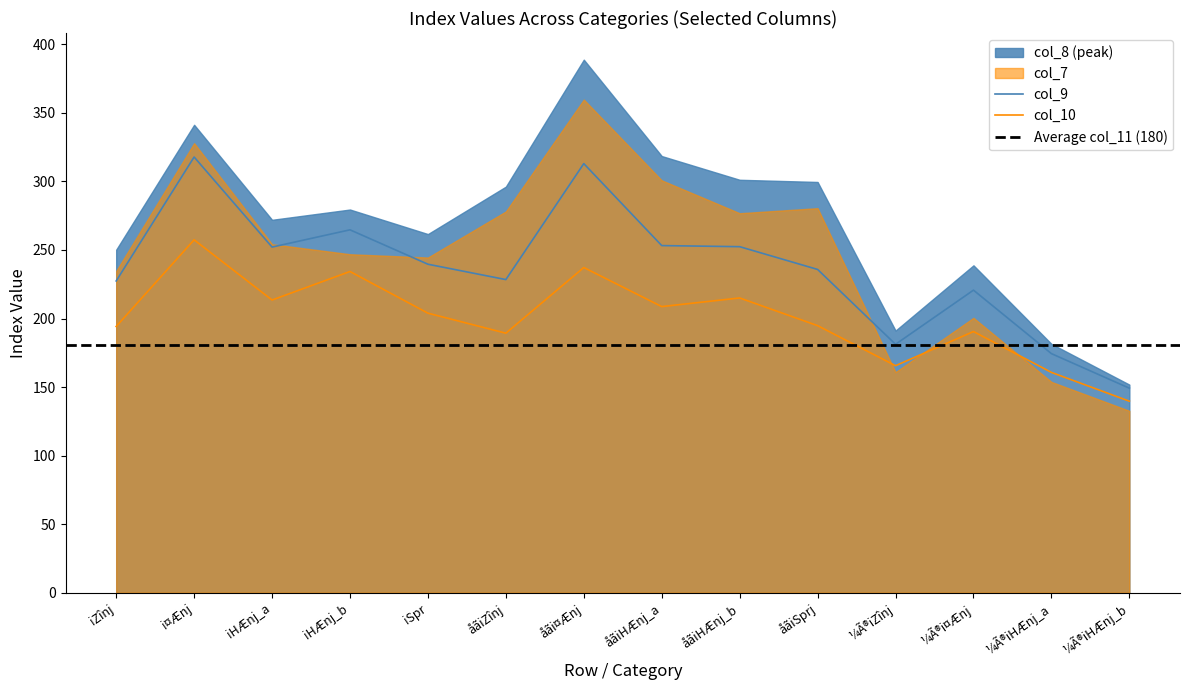

The col_9 series shows 313.0 at åãi¤Ænj. True or false?

True